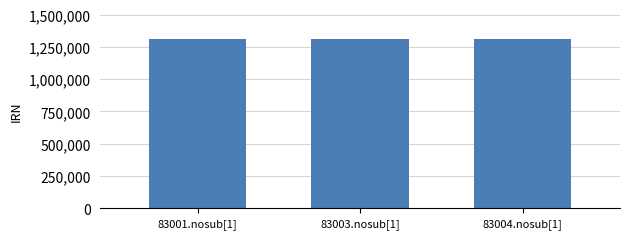

What is the minimum value shown in the chart?

1314289